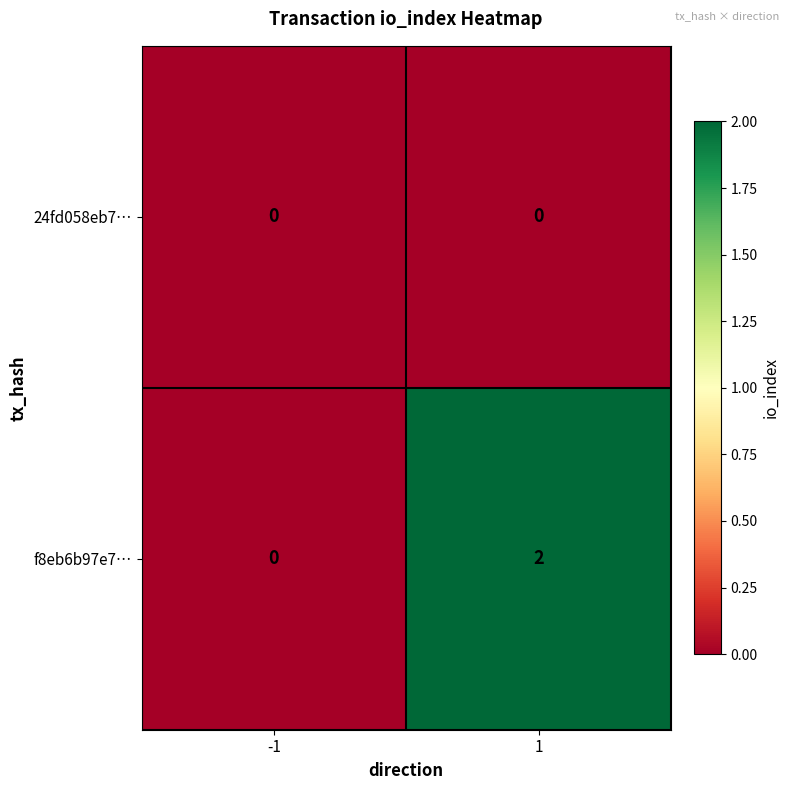

At how many categories does at least one series exceed 1?

1